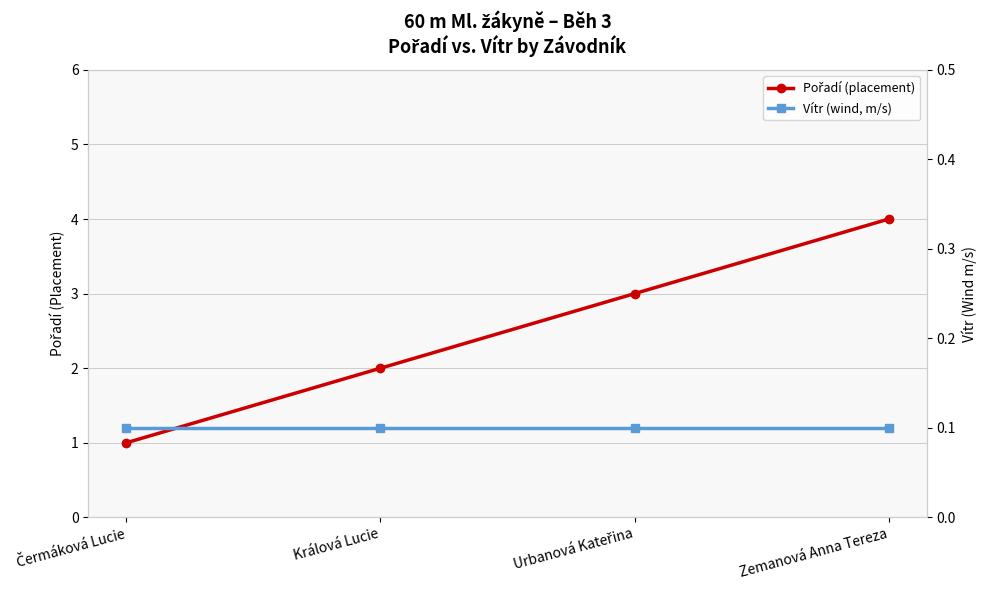

List the labels in order of Pořadí (placement) value, smallest first.

Čermáková Lucie, Králová Lucie, Urbanová Kateřina, Zemanová Anna Tereza